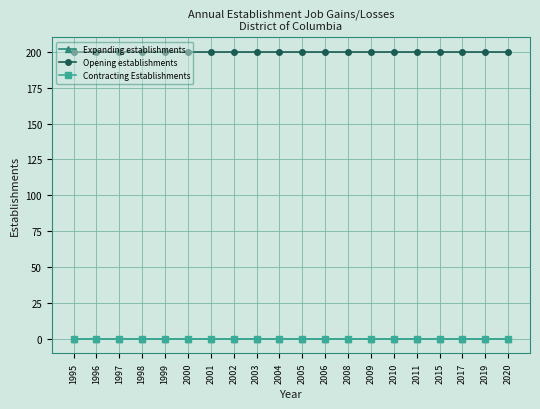

What are all the series names shown in the legend?

Expanding establishments, Opening establishments, Contracting Establishments